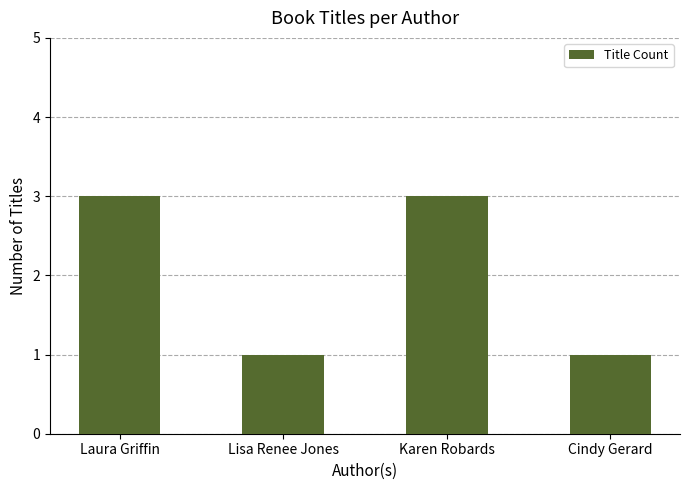

What is the change in value from Karen Robards to Cindy Gerard?

-2